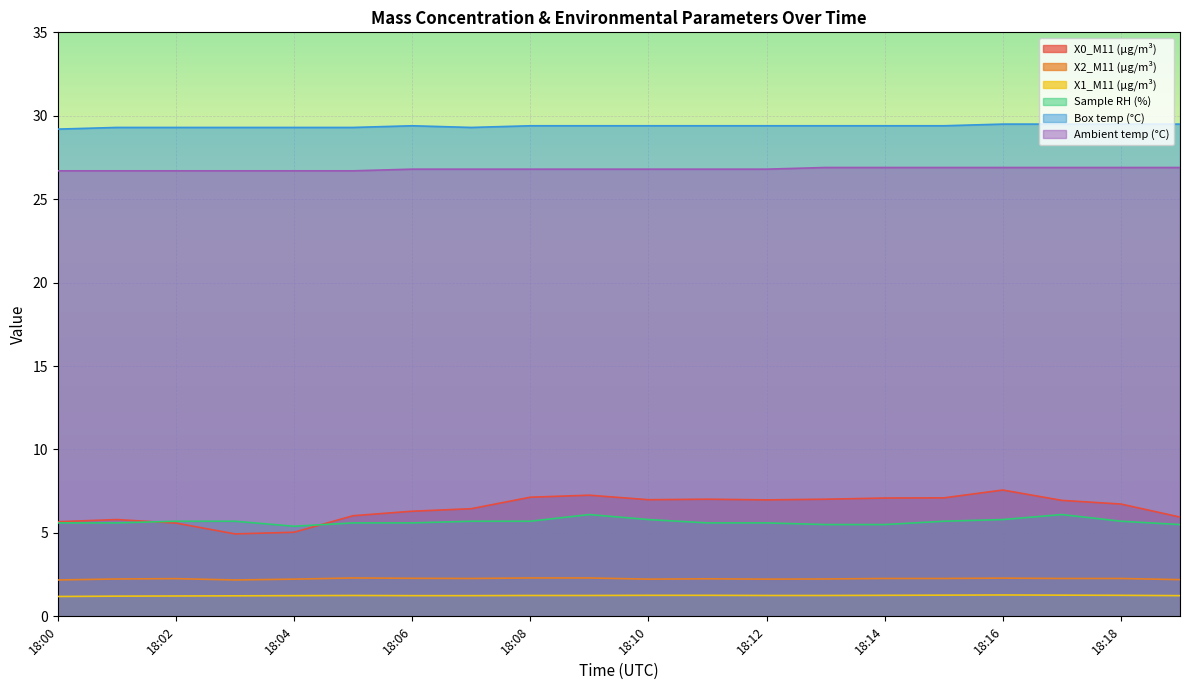

What is the value of the Box temp (°C) point at the 2nd from the left?

29.3